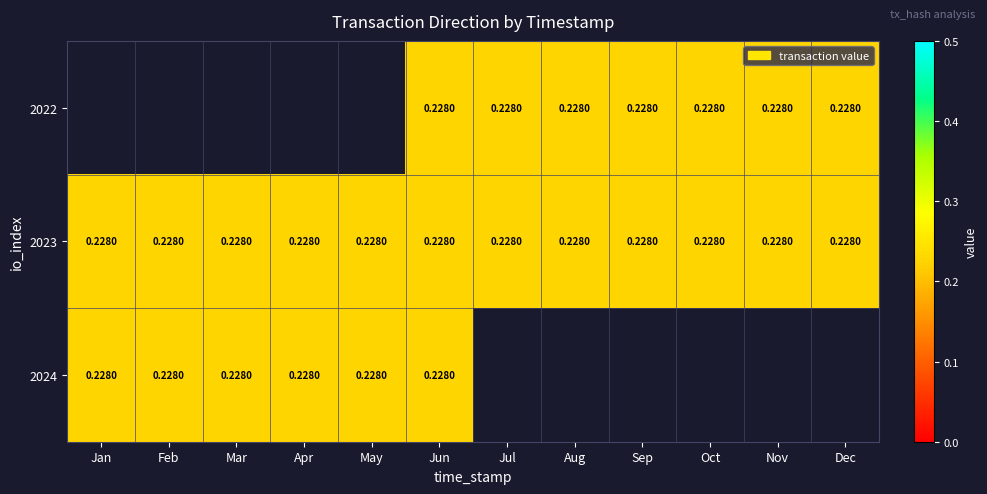

At which label does 2024 reach its minimum?

Jan